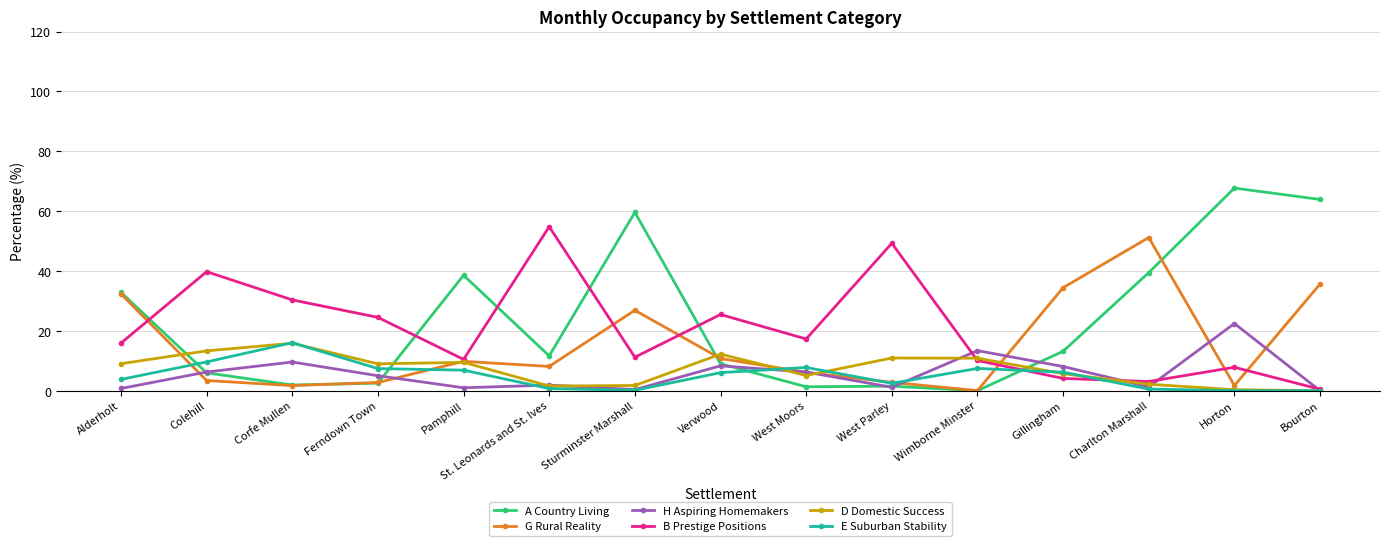

What is the label of the 2nd point from the right?

Horton